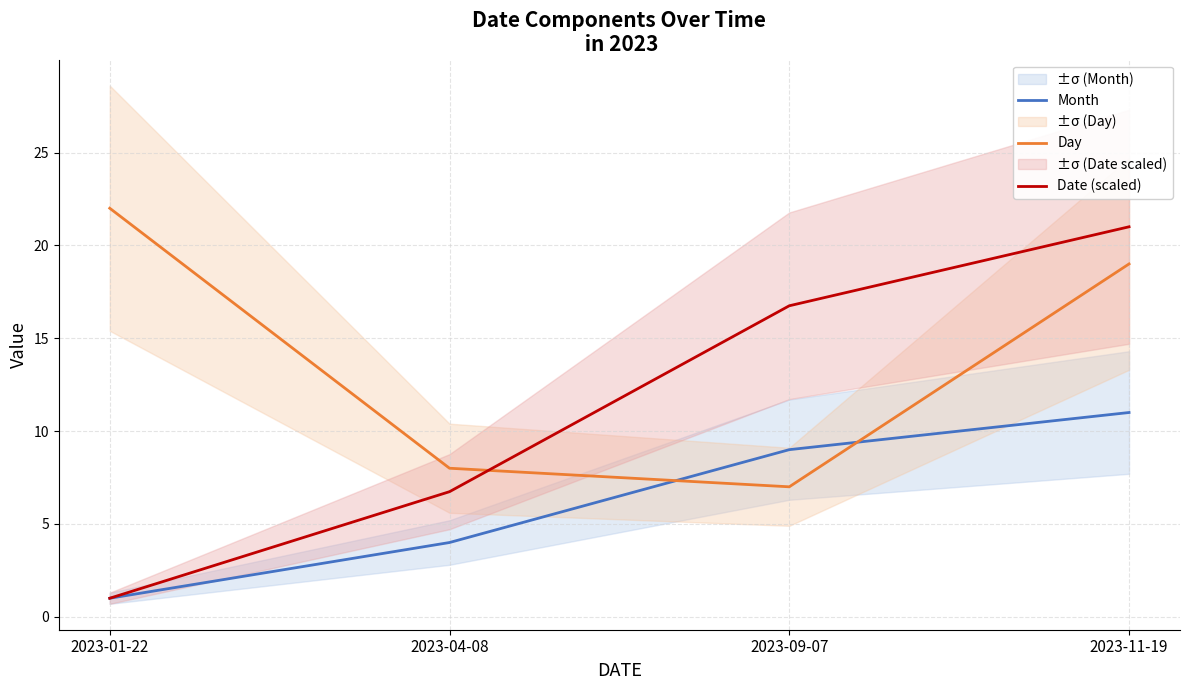

What is the label of the 2nd point from the left?

2023-04-08